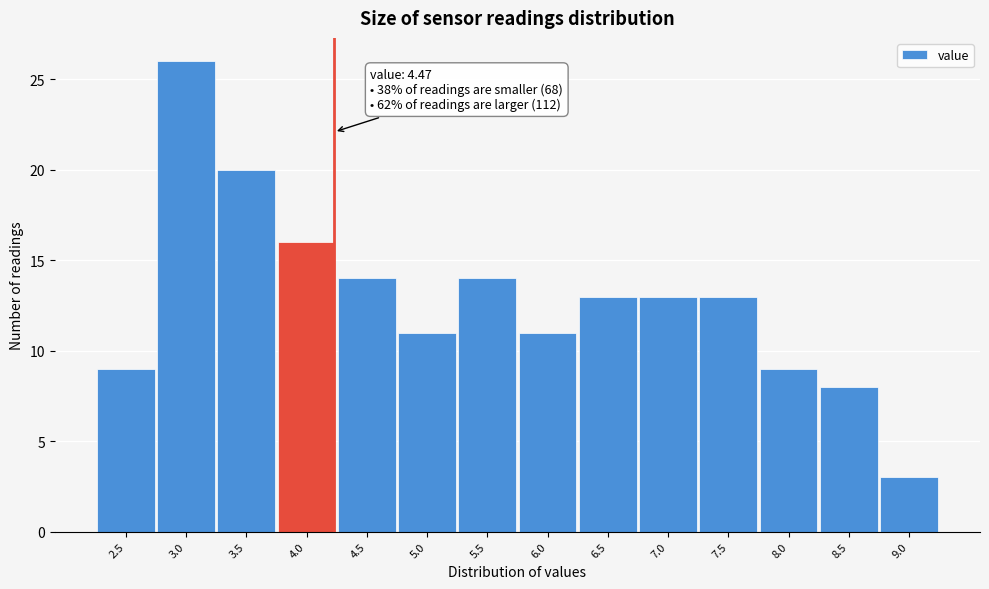

Reading left to right, transcribe all the data shown in this chart.

9	26	20	16	14	11	14	11	13	13	13	9	8	3